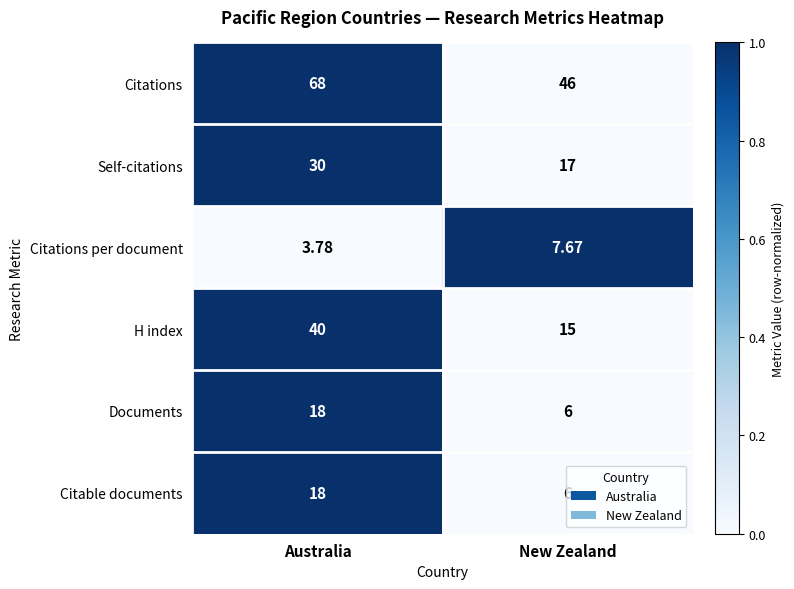

How many data points in Documents are less than 18?

1